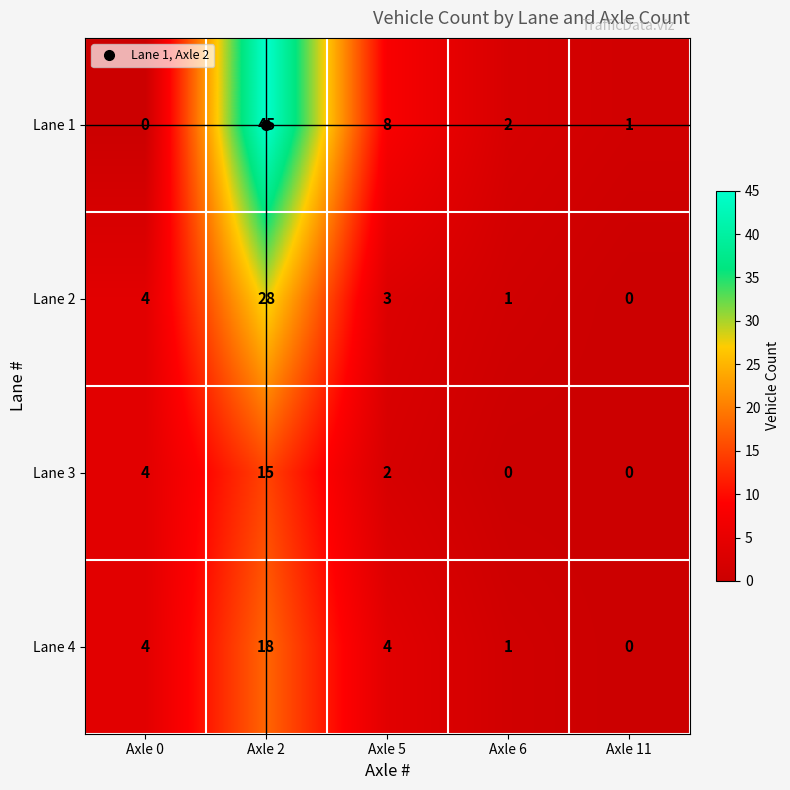

Which series changed the most between Axle 2 and Axle 6?

Lane 1